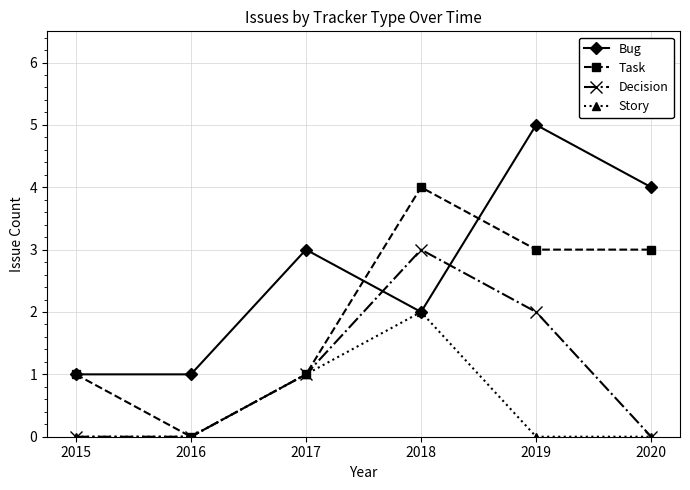

What is the difference between the second highest and minimum values in the Story series?

1